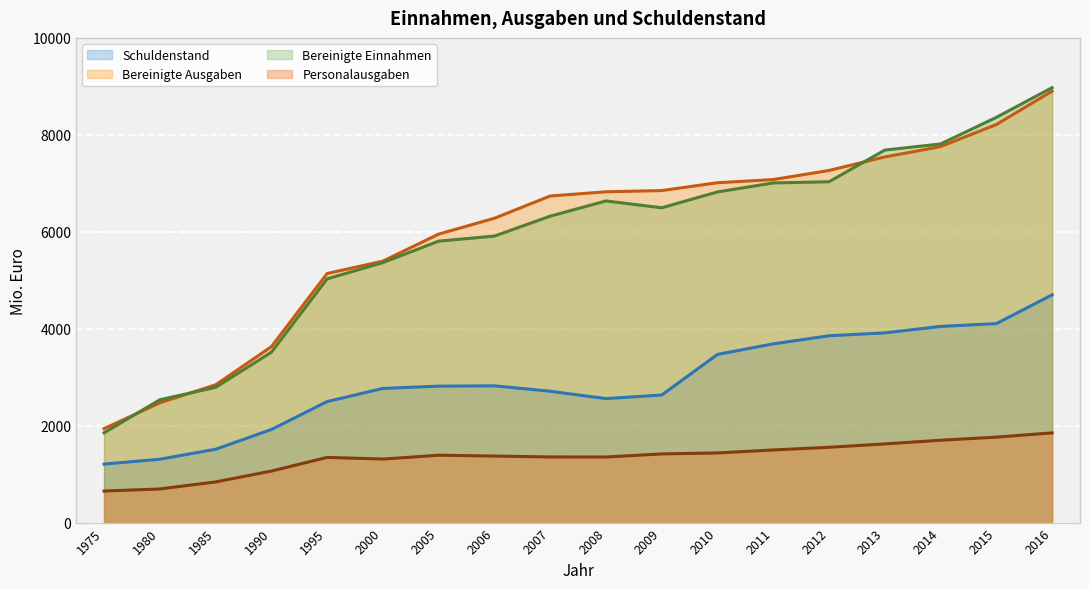

Is it true that Personalausgaben equals 1499 at 2011?

True